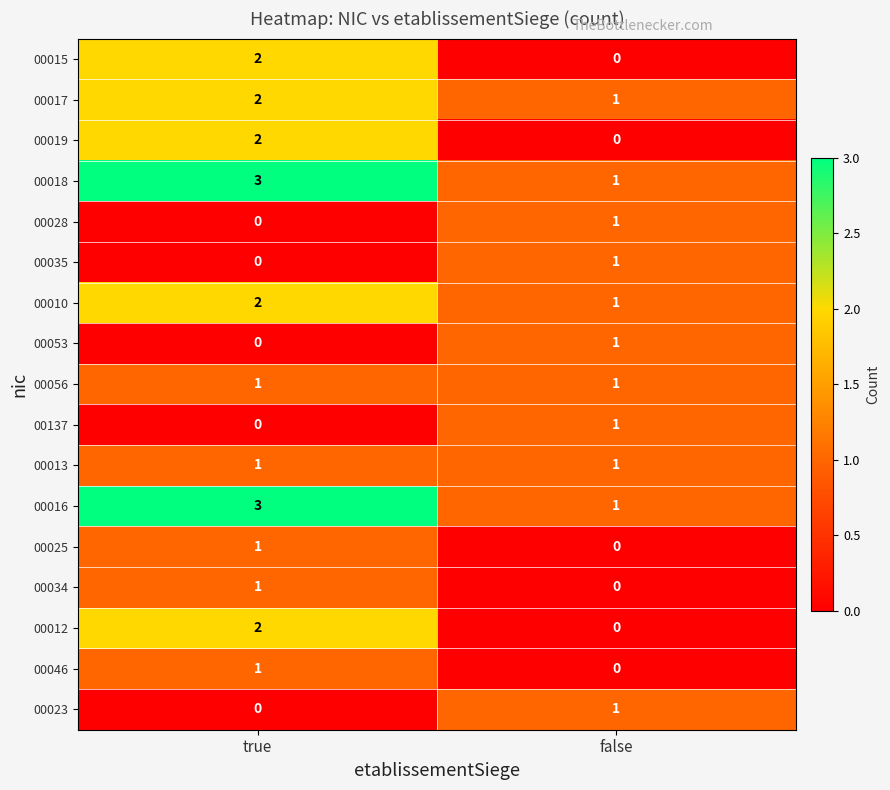

Rank the categories by 00053 value from highest to lowest.

false, true